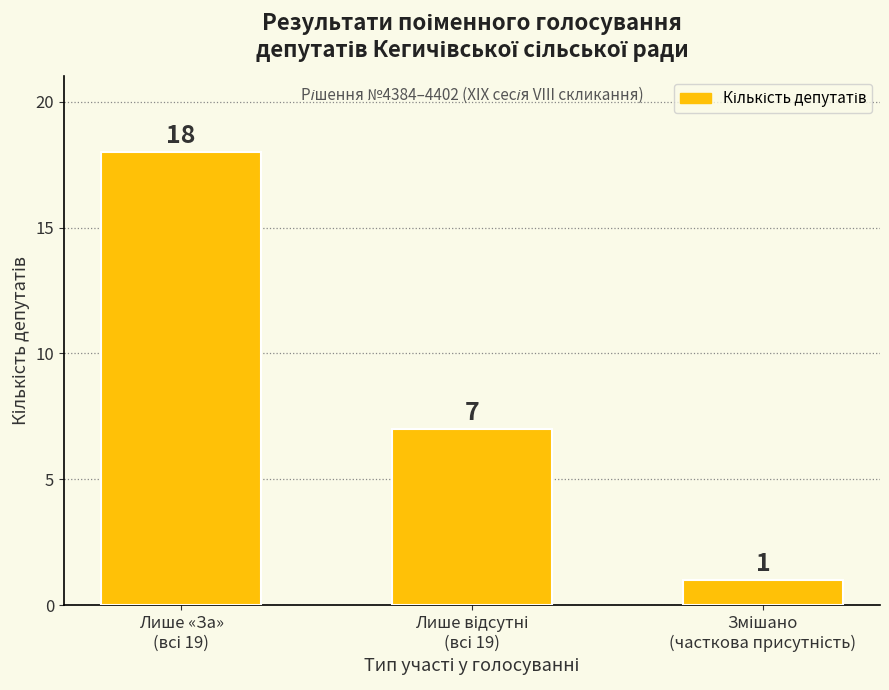

What is the maximum value shown in the chart?

18